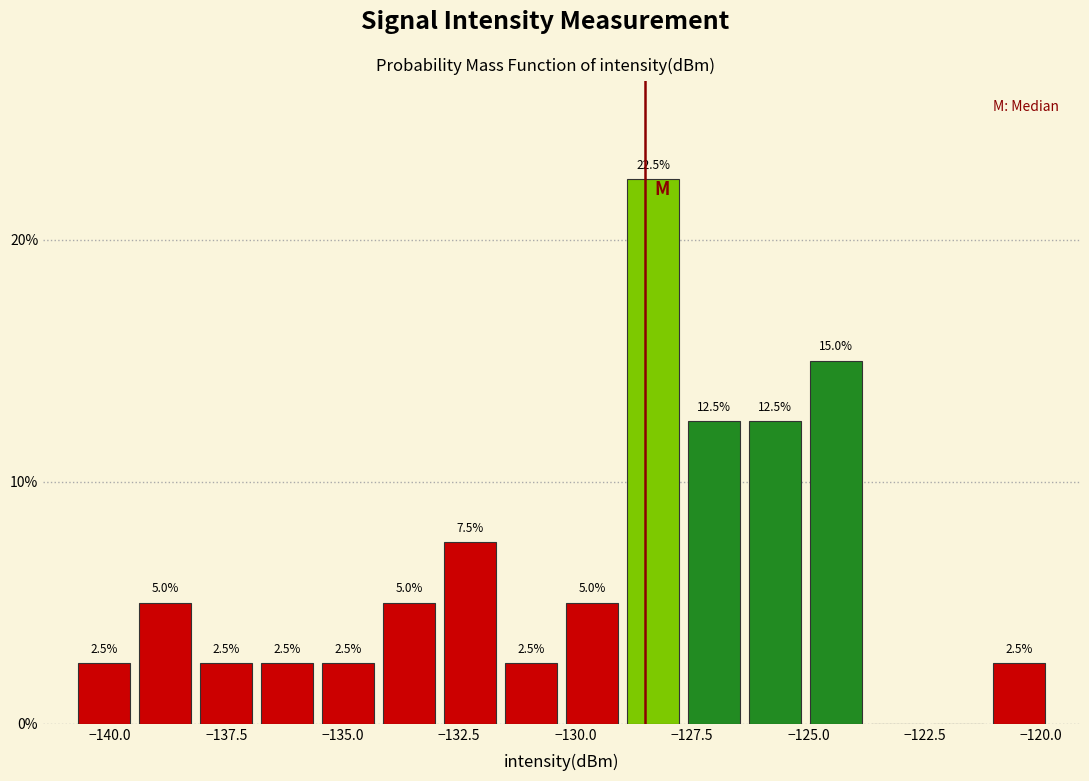

Read against the x-axis, roughly where is the centre of the tallest bar?

-128.5